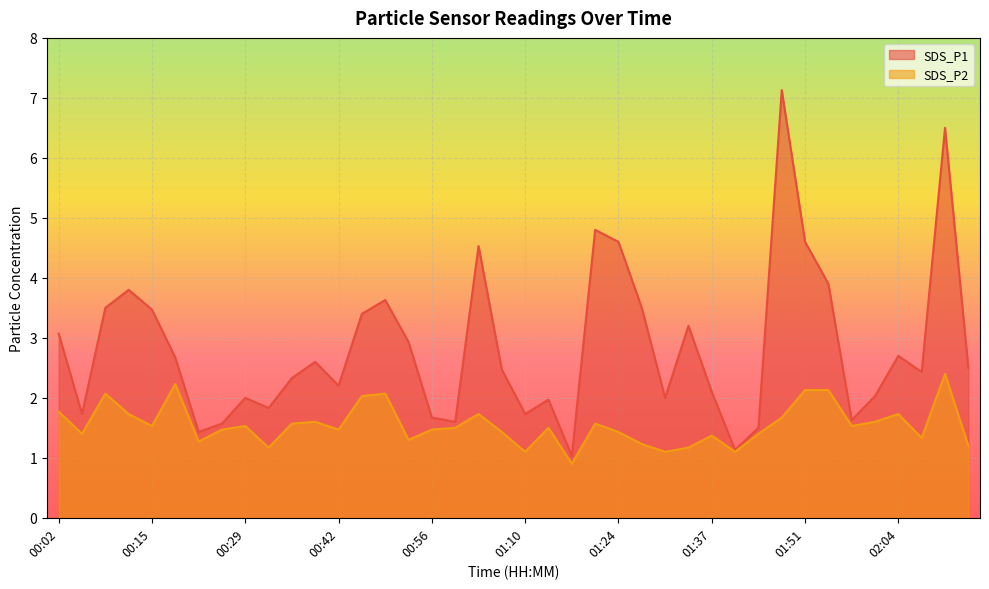

True or false: SDS_P1 and SDS_P2 intersect in this chart.

False